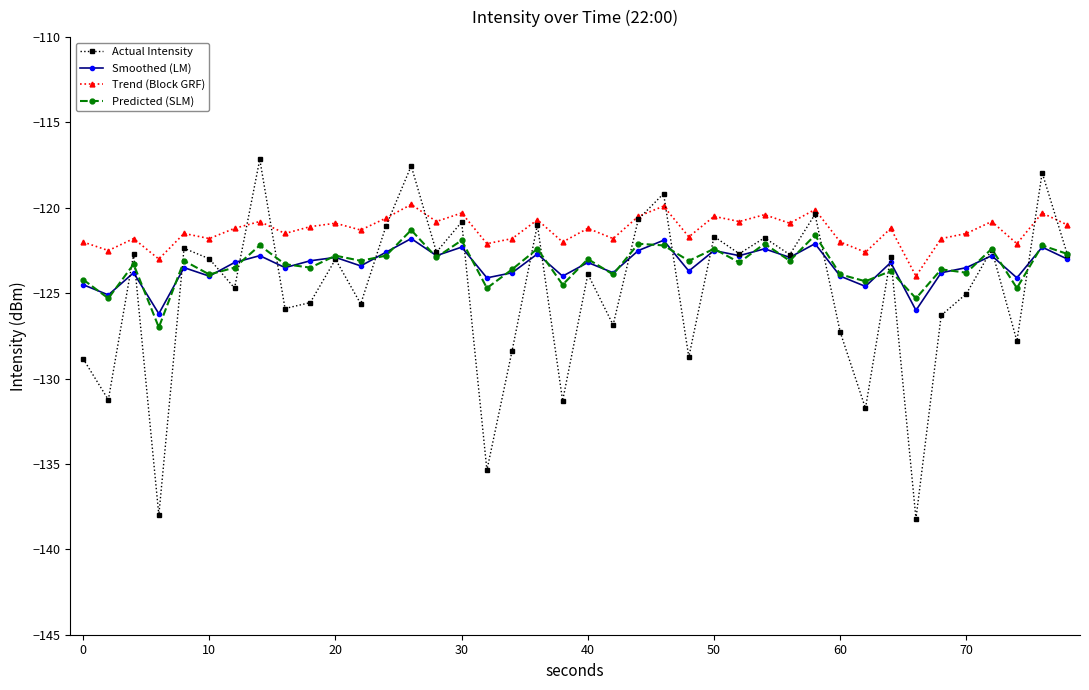

True or false: Smoothed (LM) has more than 1 interior local peaks.

True